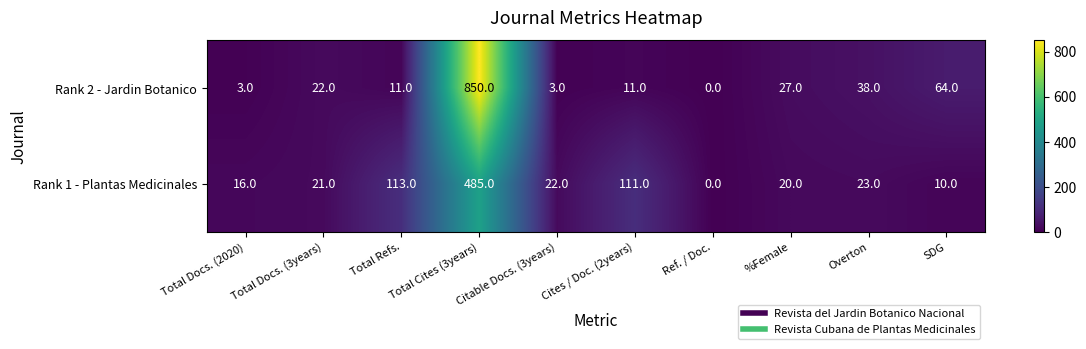

Rank the series by their maximum value, from lowest to highest.

Rank 1 - Plantas Medicinales, Rank 2 - Jardin Botanico